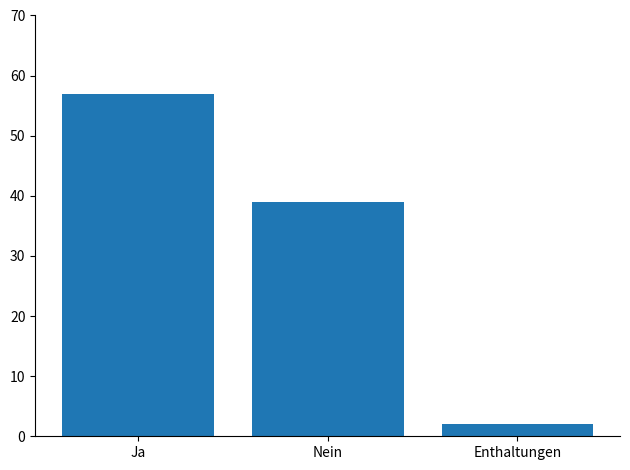

List the labels in order of value, largest first.

Ja, Nein, Enthaltungen